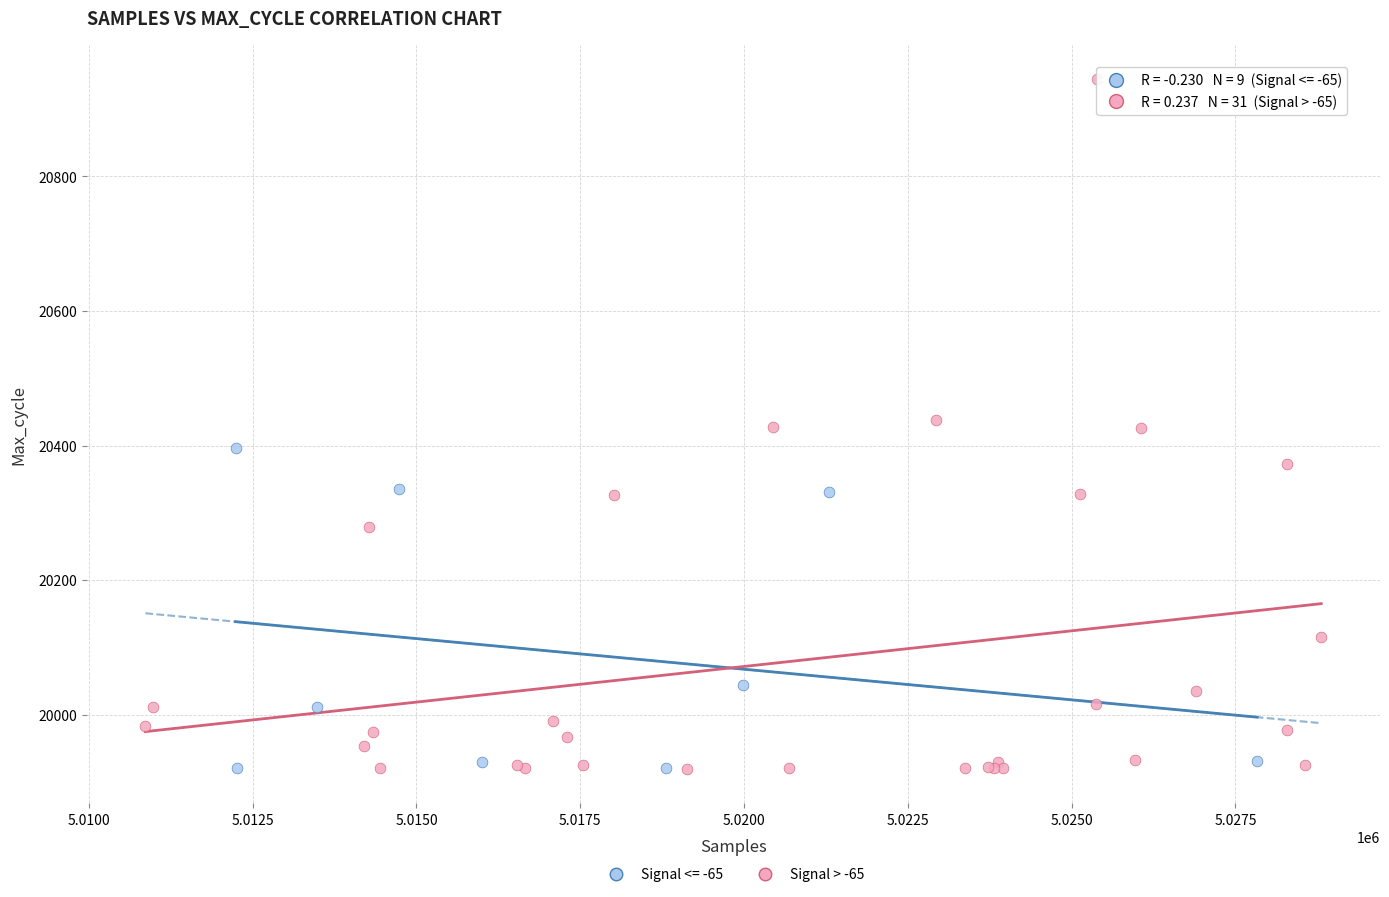

Which series has the widest spread of Y values?

Signal > -65